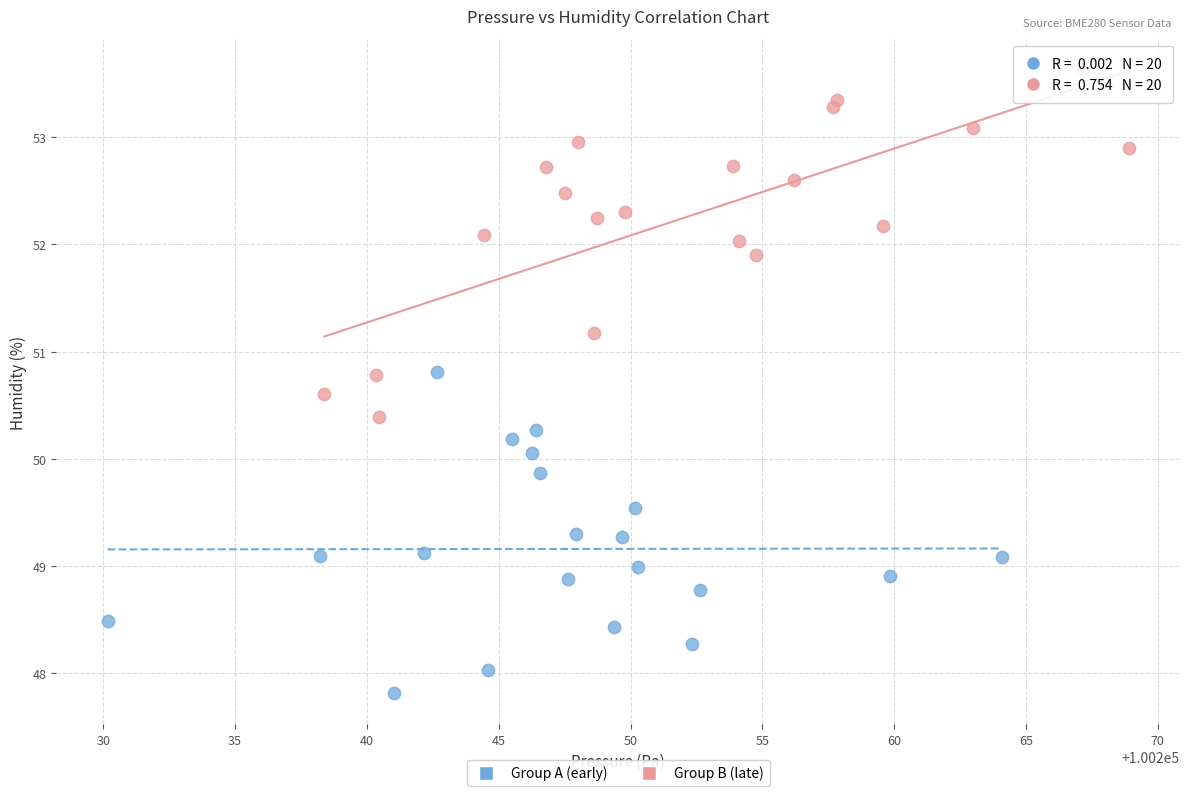

Which series reaches the minimum Y coordinate?

Group A (early)